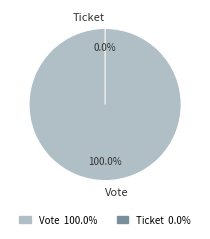

The Vote slice represents 100% of the pie. True or false?

True